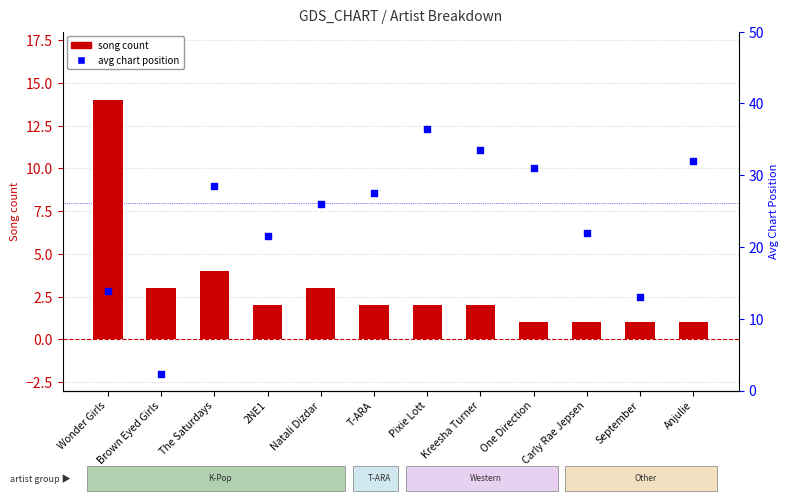

Which series has the largest Y range (max minus min)?

avg chart position